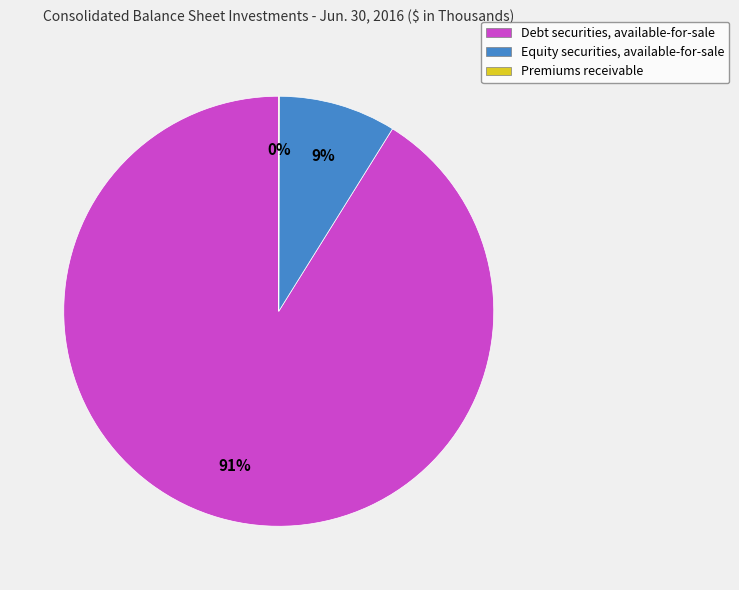

Is it true that Equity securities, available-for-sale is 9% of the pie?

True